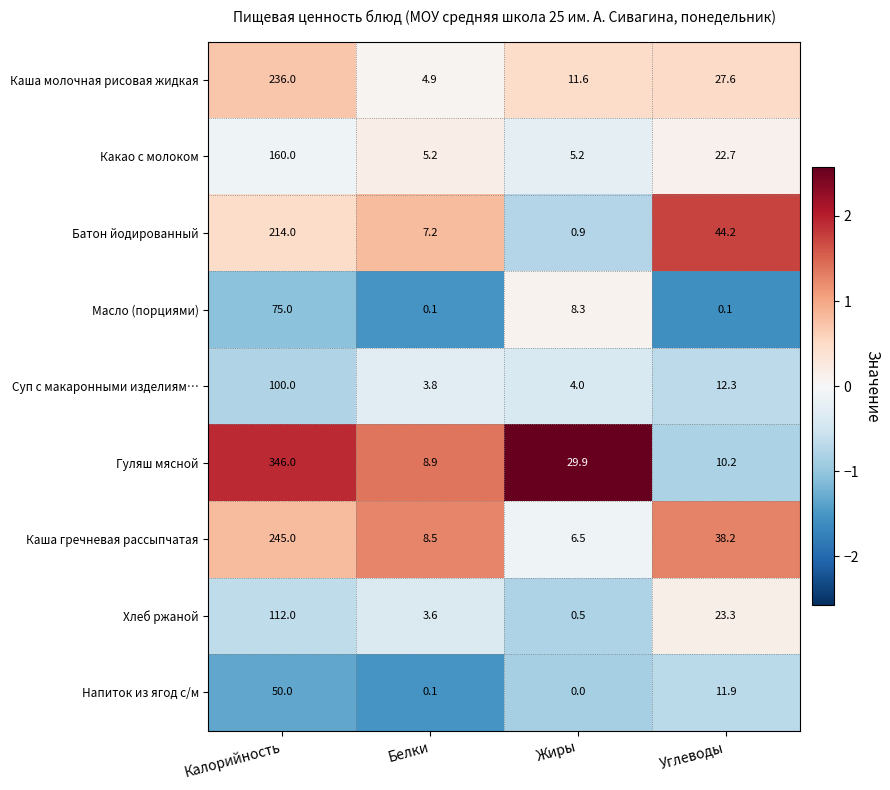

The Какао с молоком series shows 8.4 at Белки. True or false?

False